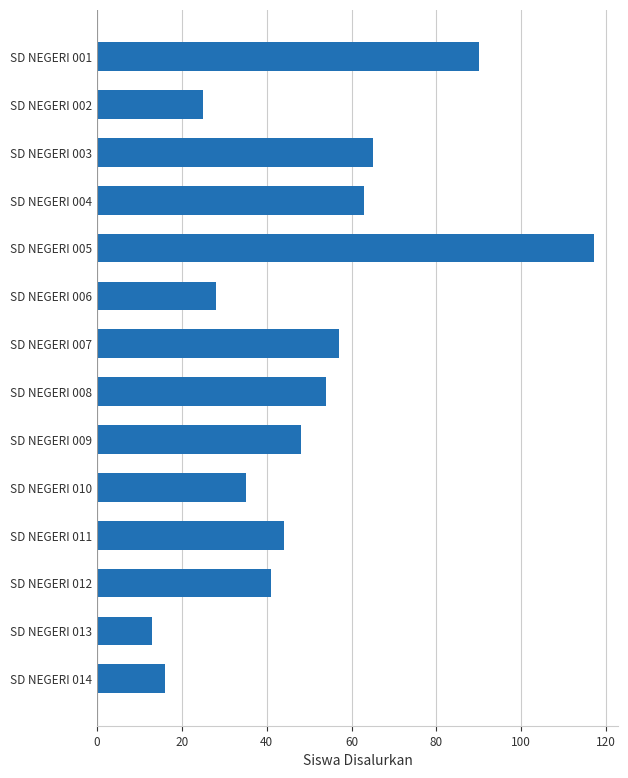

How many bars are there in total?

14